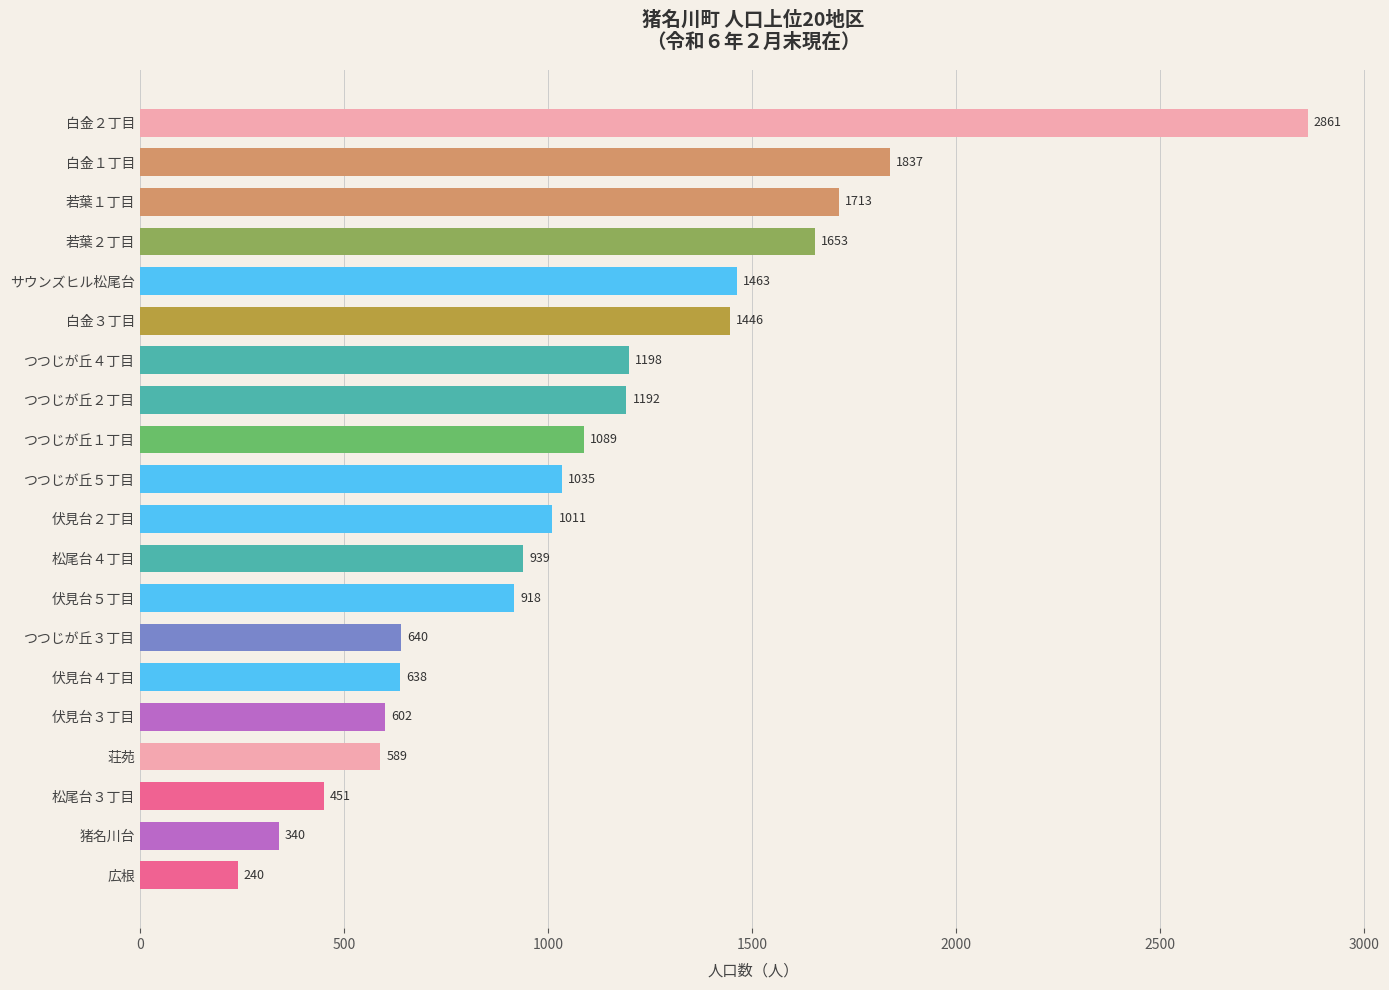

Reading top to bottom, extract all data points from this chart.

白金２丁目=2861	白金１丁目=1837	若葉１丁目=1713	若葉２丁目=1653	サウンズヒル松尾台=1463	白金３丁目=1446	つつじが丘４丁目=1198	つつじが丘２丁目=1192	つつじが丘１丁目=1089	つつじが丘５丁目=1035	伏見台２丁目=1011	松尾台４丁目=939	伏見台５丁目=918	つつじが丘３丁目=640	伏見台４丁目=638	伏見台３丁目=602	荘苑=589	松尾台３丁目=451	猪名川台=340	広根=240